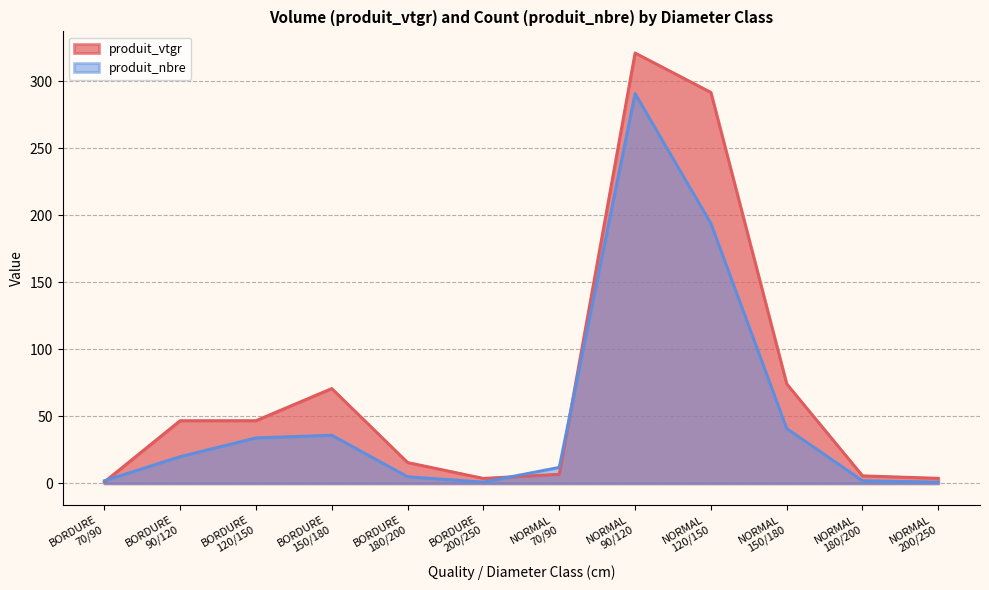

True or false: produit_nbre and produit_vtgr intersect in this chart.

True